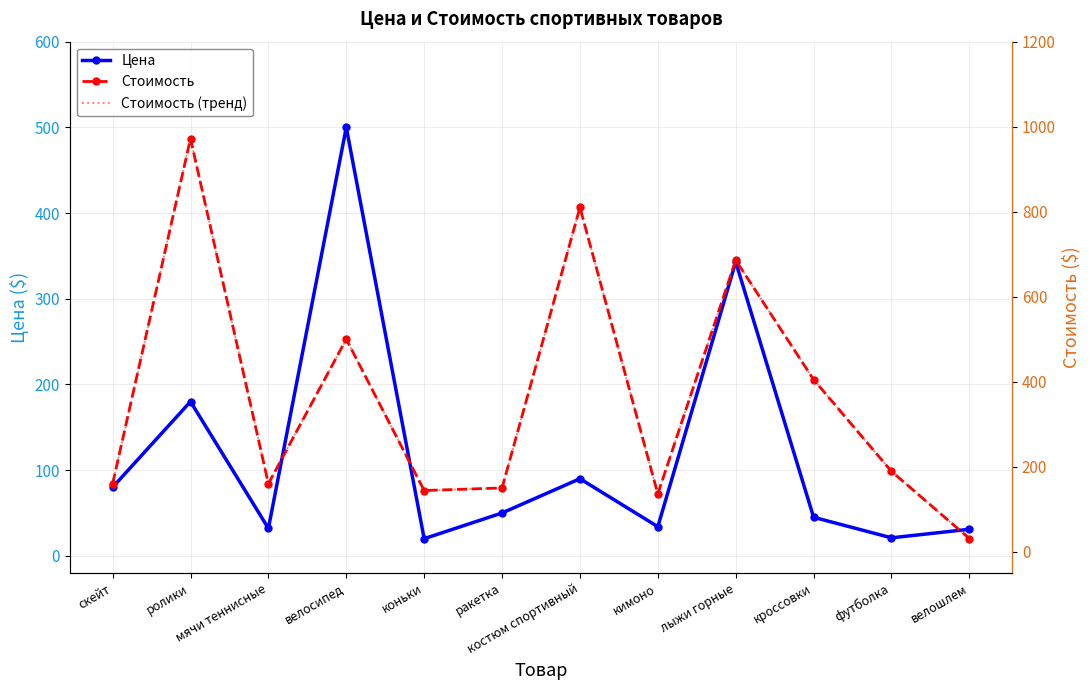

Where is the first local minimum for Стоимость (тренд)?

мячи теннисные